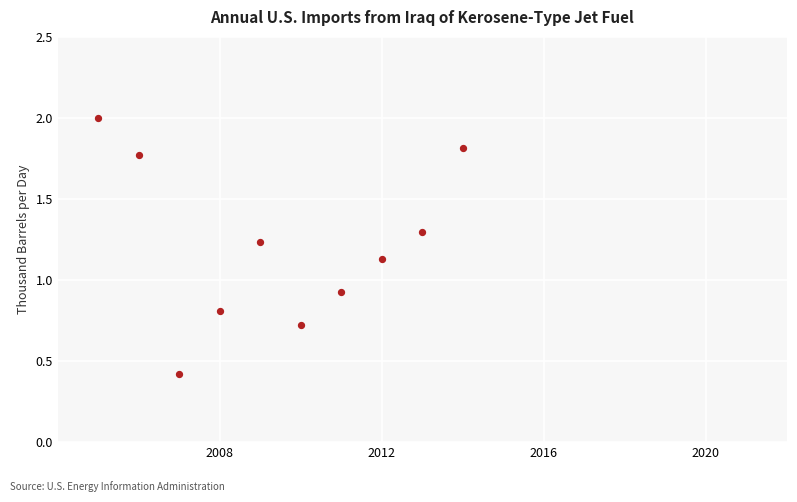

What is the range of X values (max minus min)?

9.0